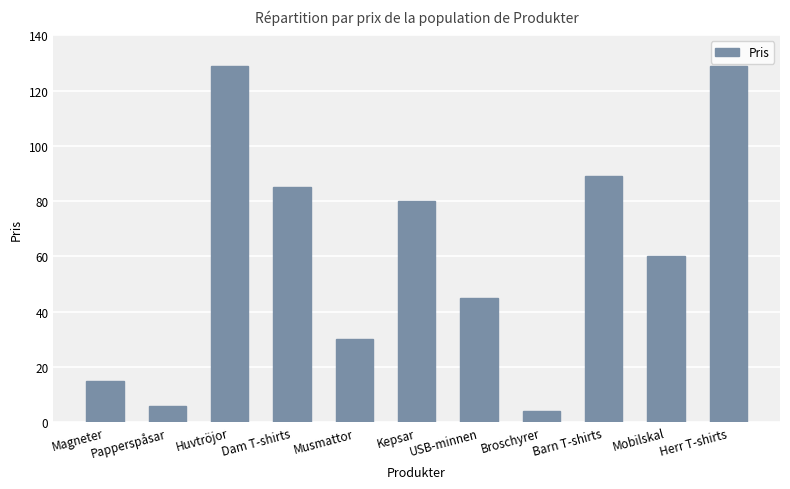

How many bars are there in total?

11